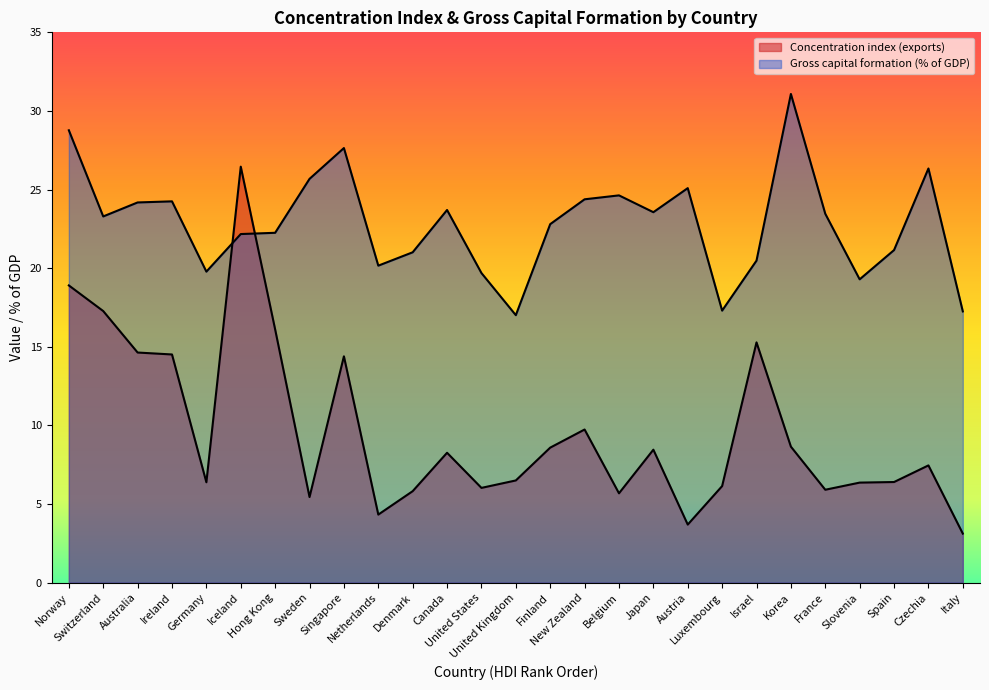

What is the spread (max minus min) of values at Austria?

21.4